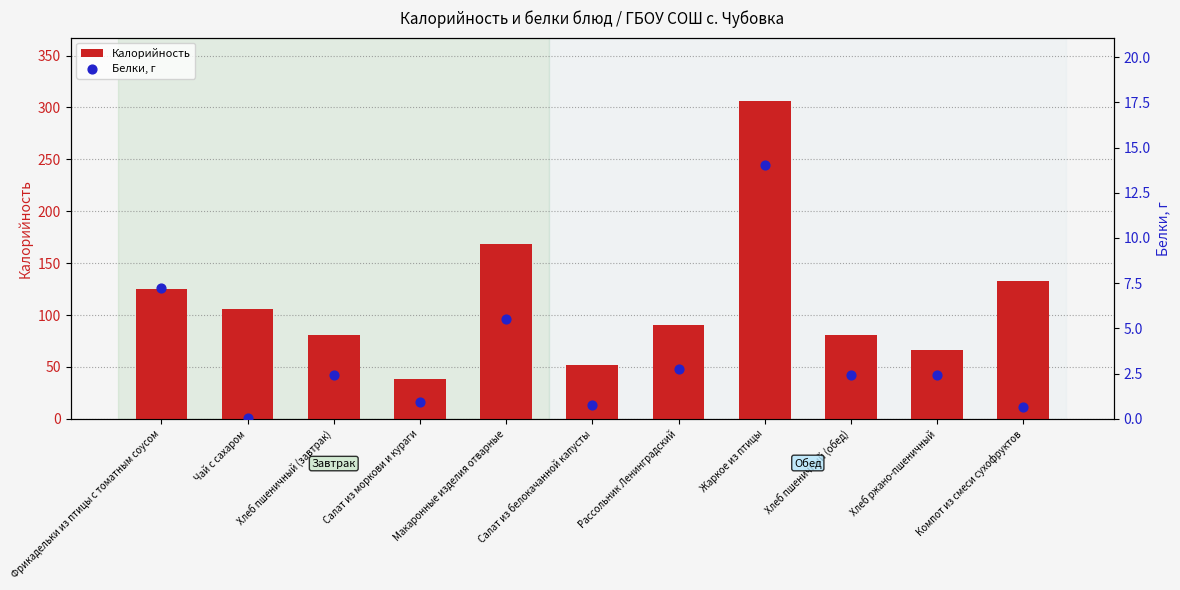

What are all the series names shown in the legend?

Калорийность, Белки, г